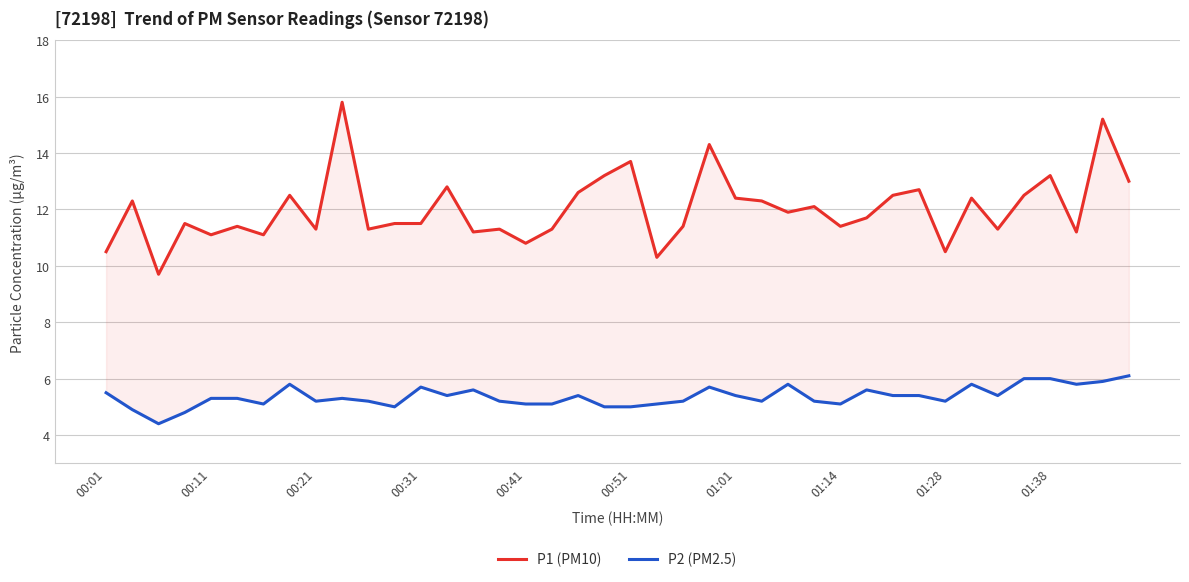

Which series has the largest total across all categories?

P1 (PM10)